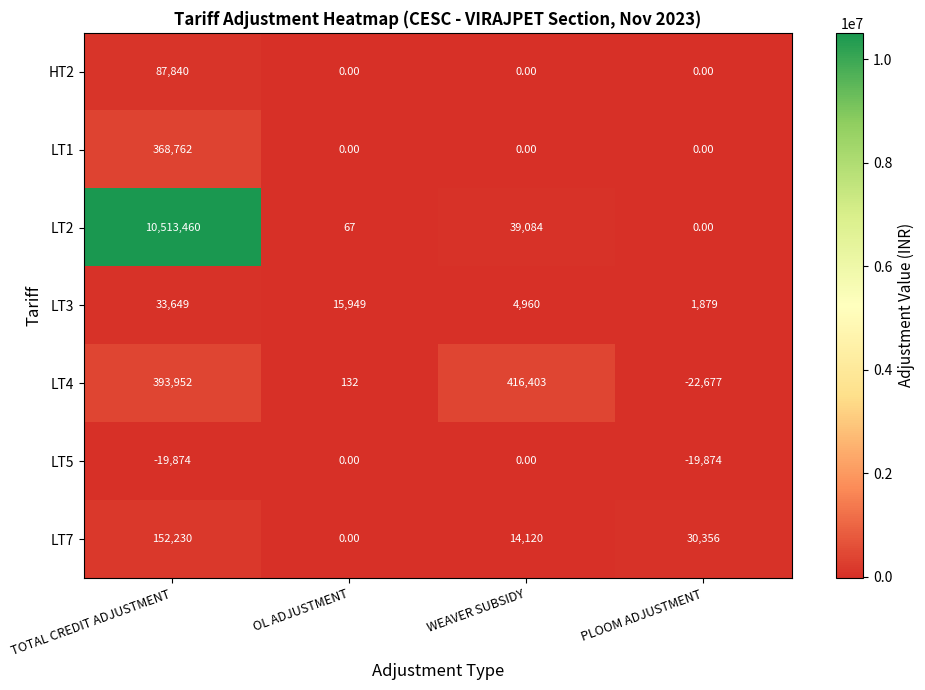

Rank the series by their maximum value, from highest to lowest.

LT2, LT4, LT1, LT7, HT2, LT3, LT5